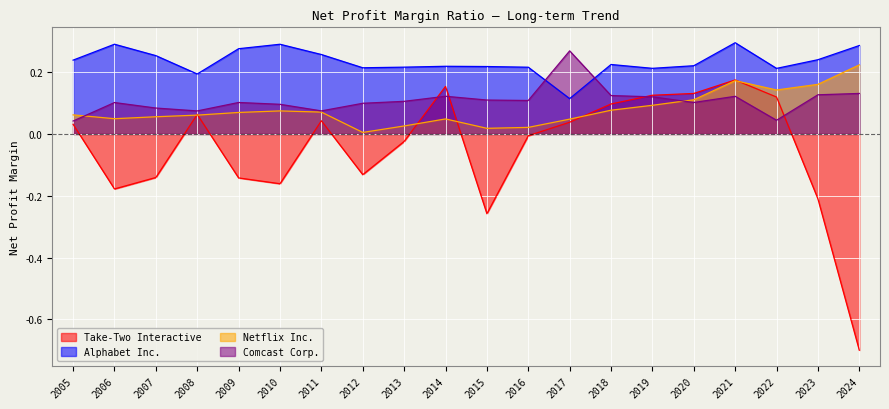

What is the minimum value for Take-Two Interactive?

-0.7